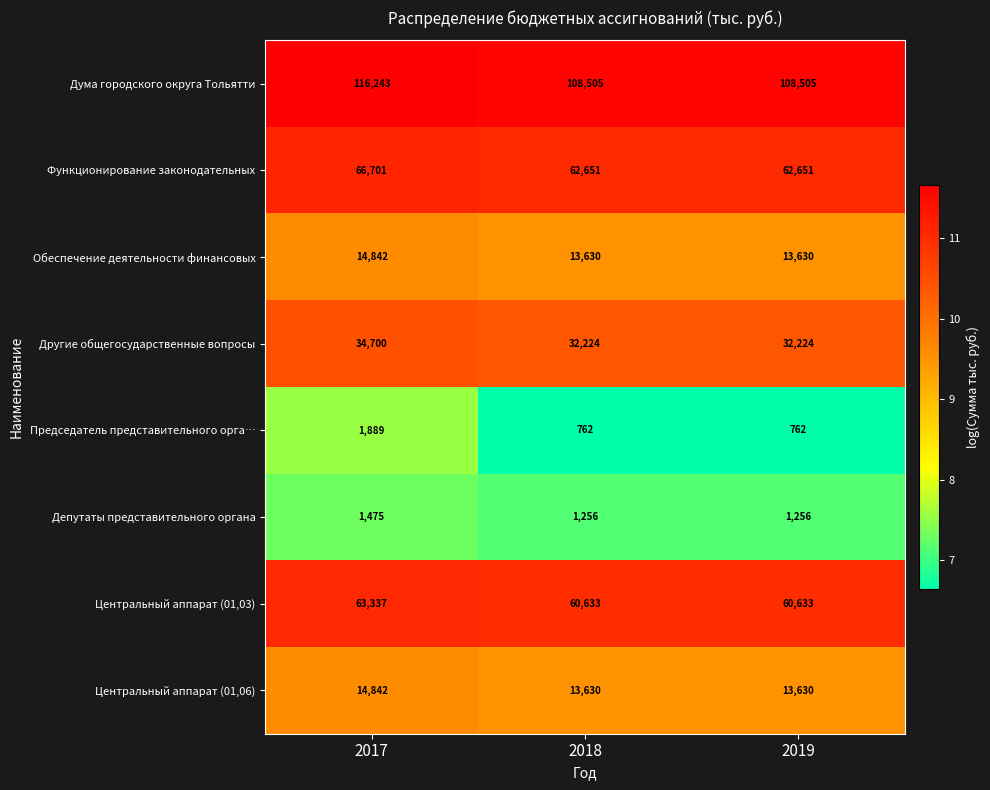

What is the total value across all series at 2017?

314029